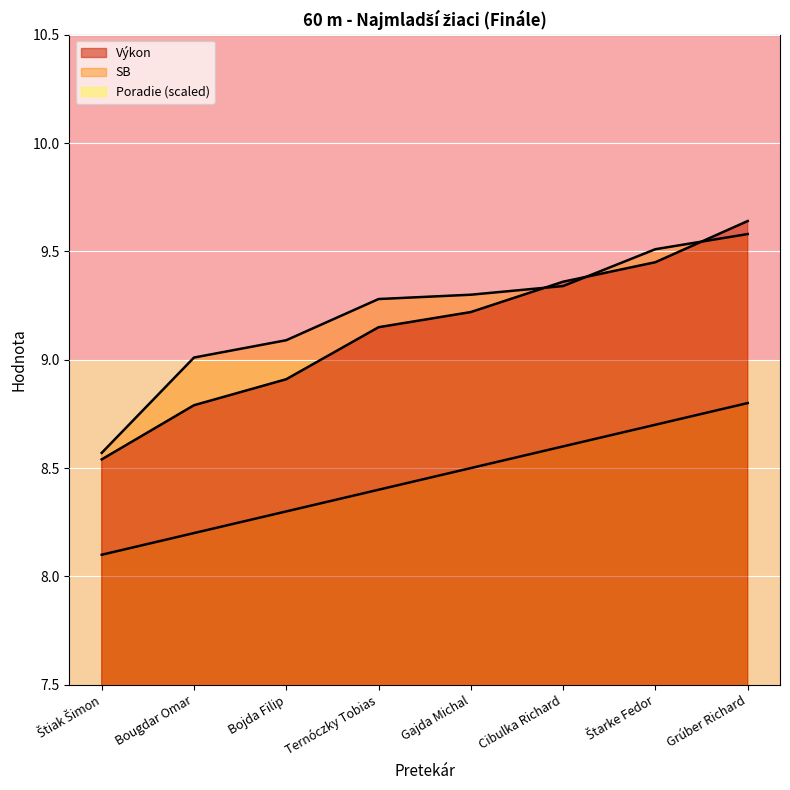

Where is Poradie nearest to the value 8?

Štiak Šimon